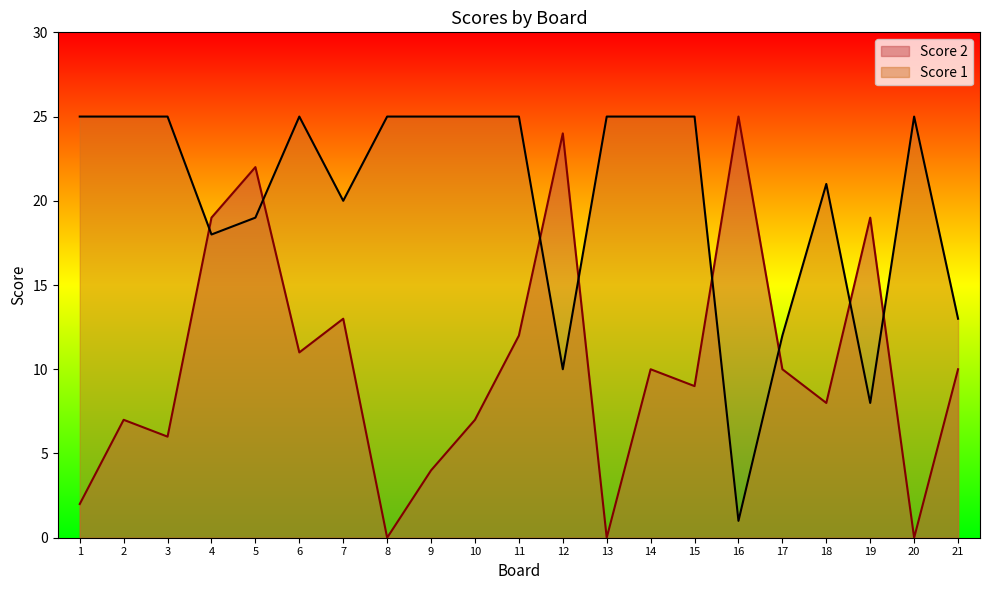

Which label corresponds to the smallest value in the chart?

8